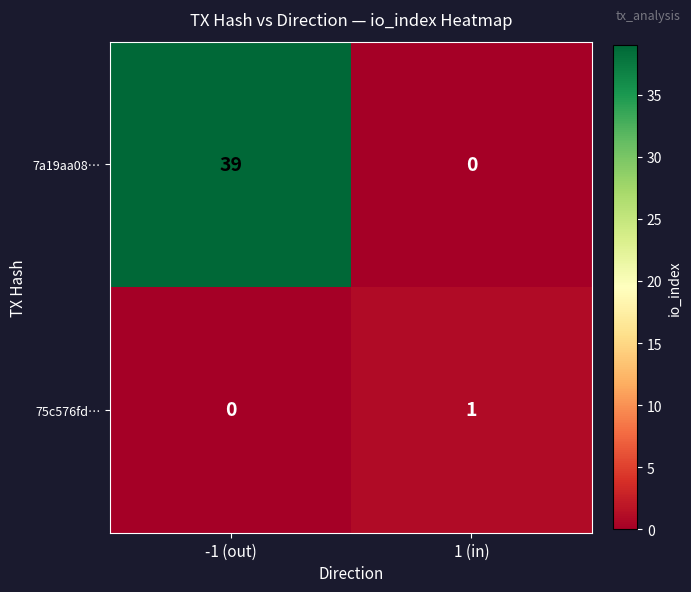

Between -1 (out) and 1 (in), which series saw the biggest shift?

7a19aa08…